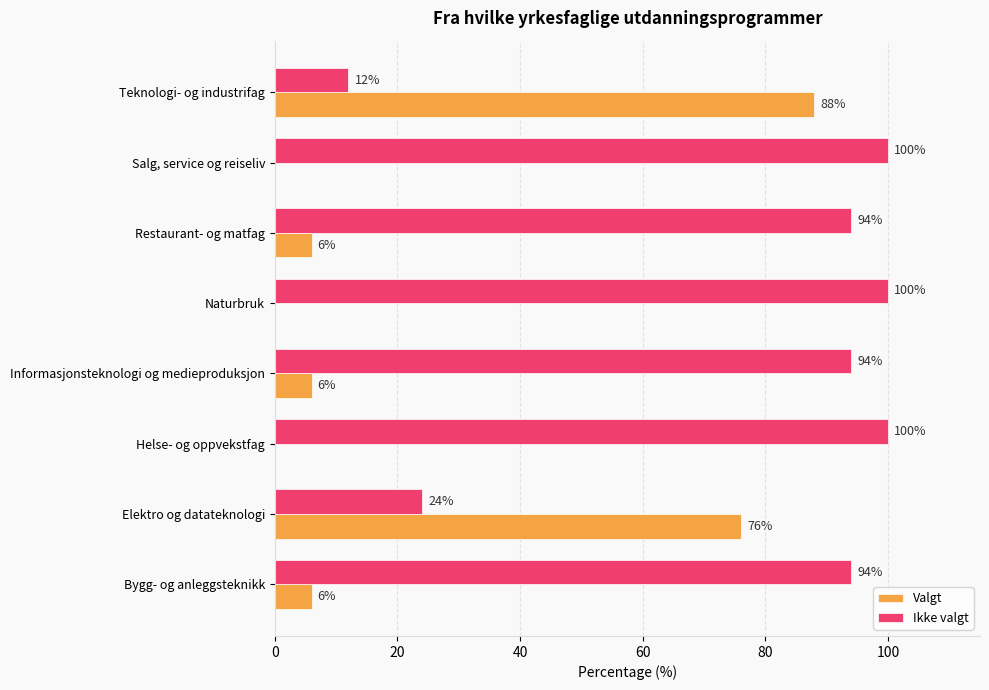

How many values in Valgt are above zero?

5